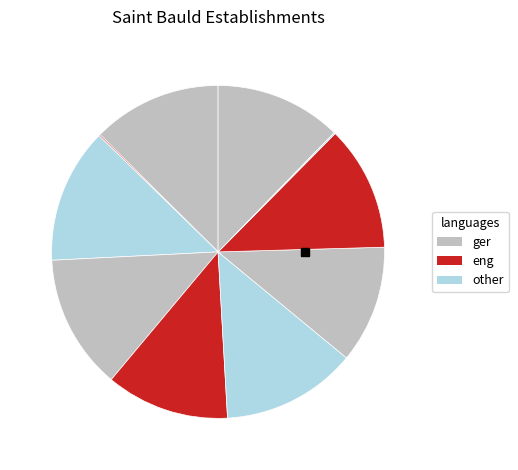

How many slices are in this pie chart?

10